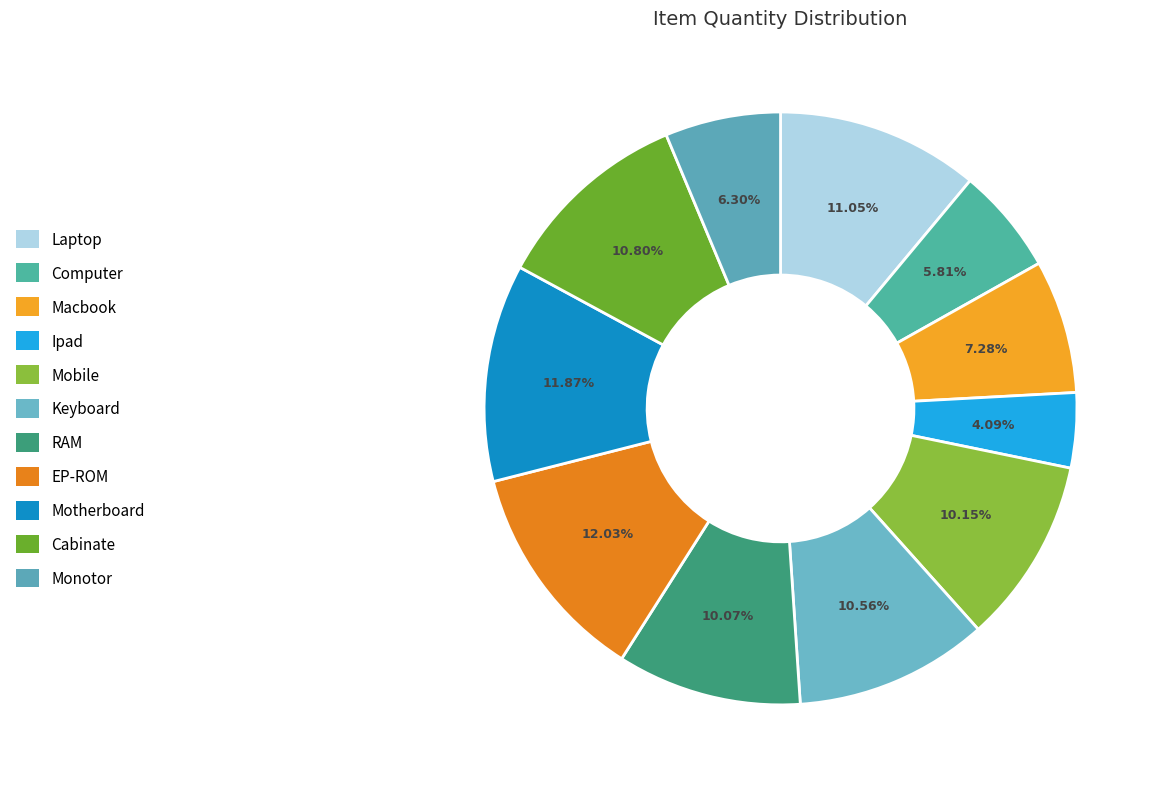

To the nearest percent, what portion does RAM represent?

10%